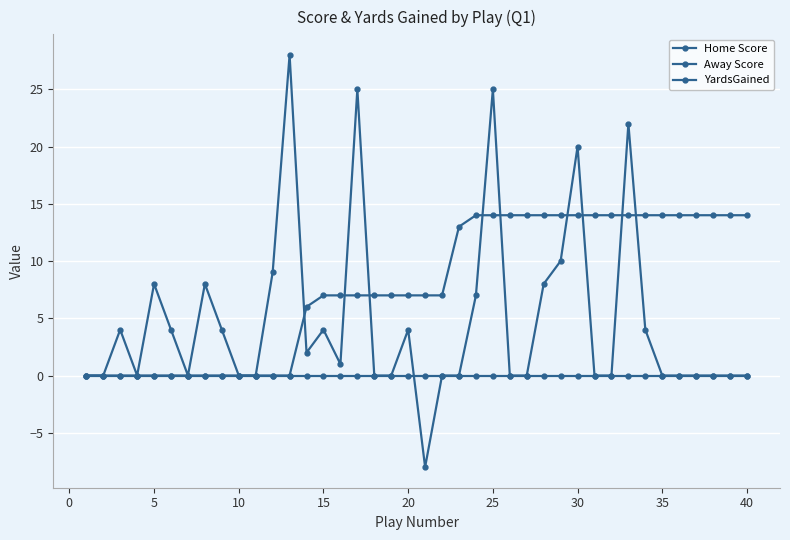

Does the chart have visible grid lines?

Yes